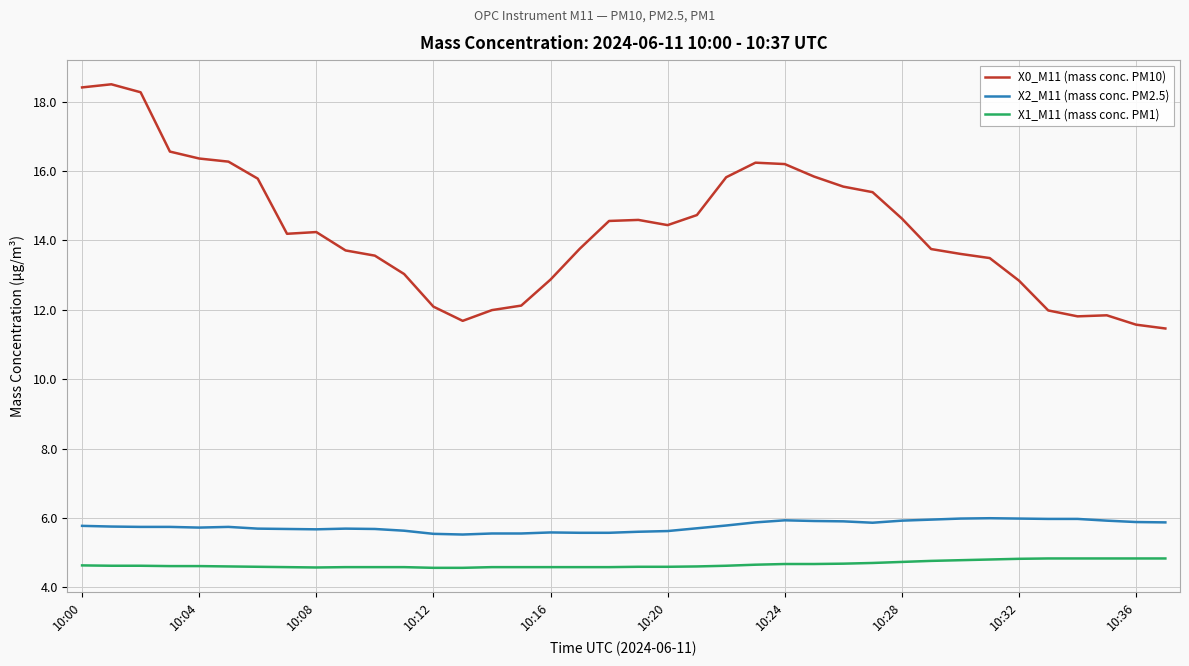

Which series has the largest total across all categories?

X0_M11 (mass conc. PM10)